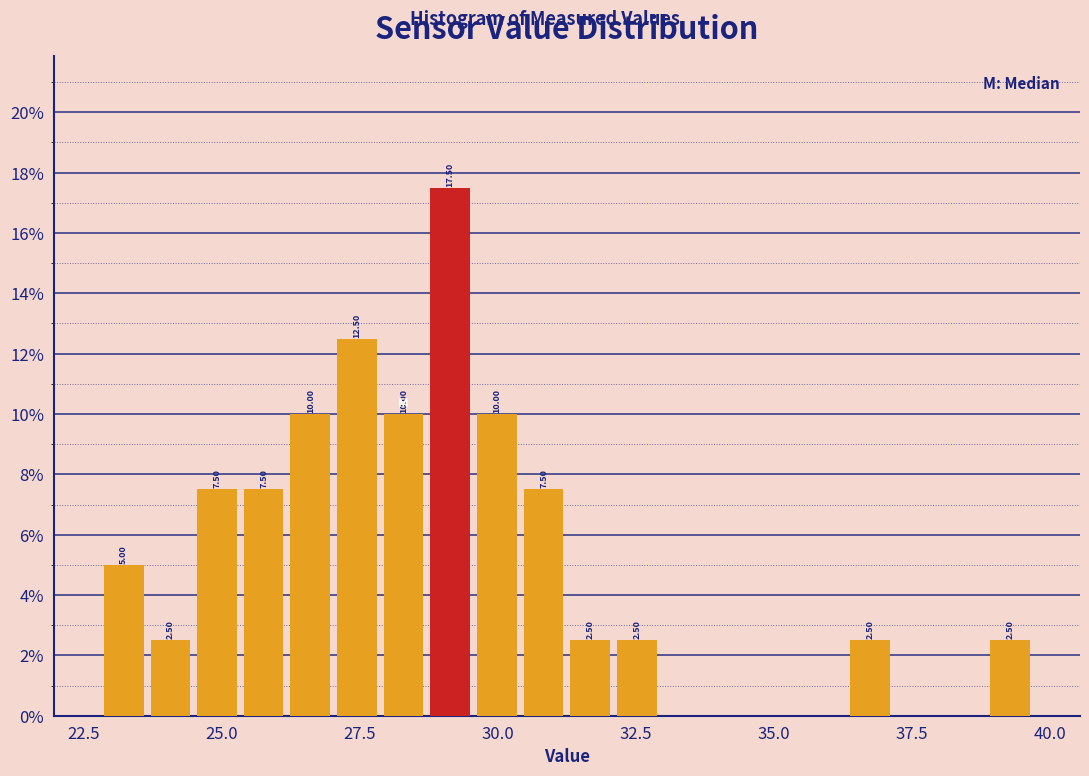

Read against the x-axis, roughly where is the centre of the tallest bar?

29.0